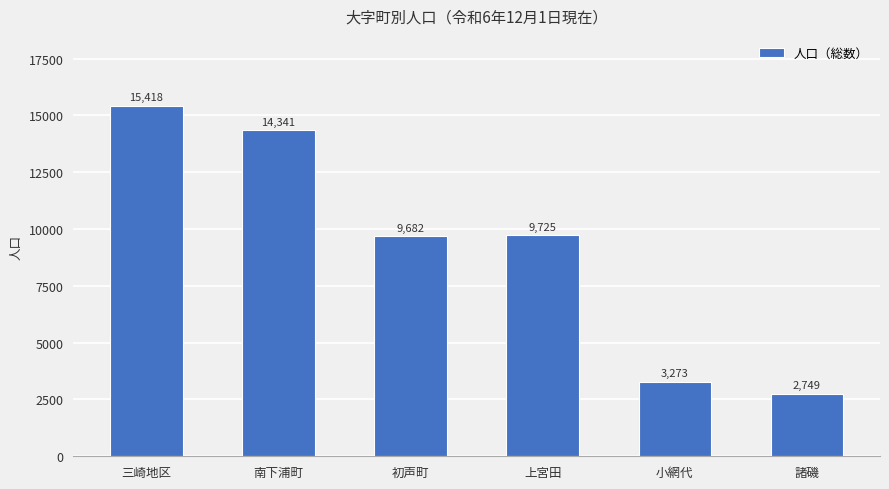

What is the difference between the values at 初声町 and 諸磯?

6933